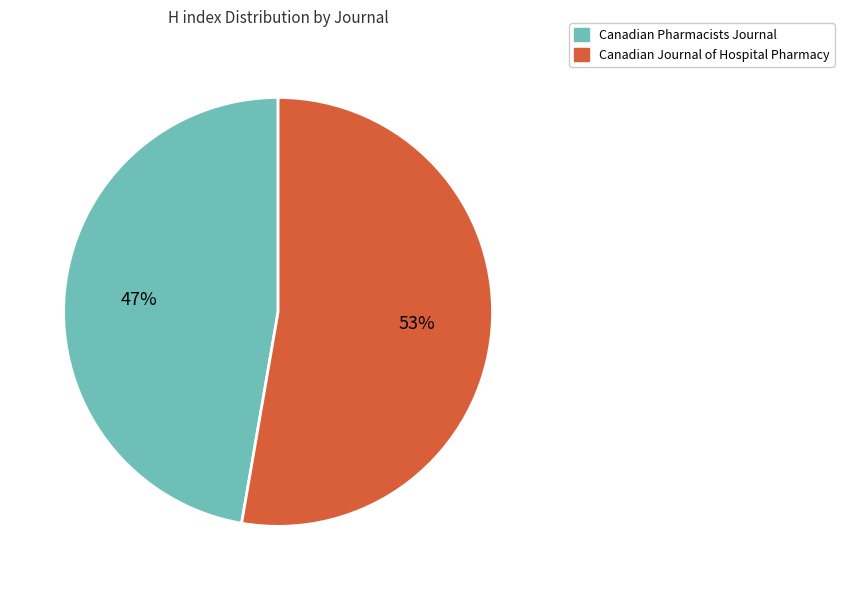

What is the smallest slice in the pie chart?

Canadian Pharmacists Journal